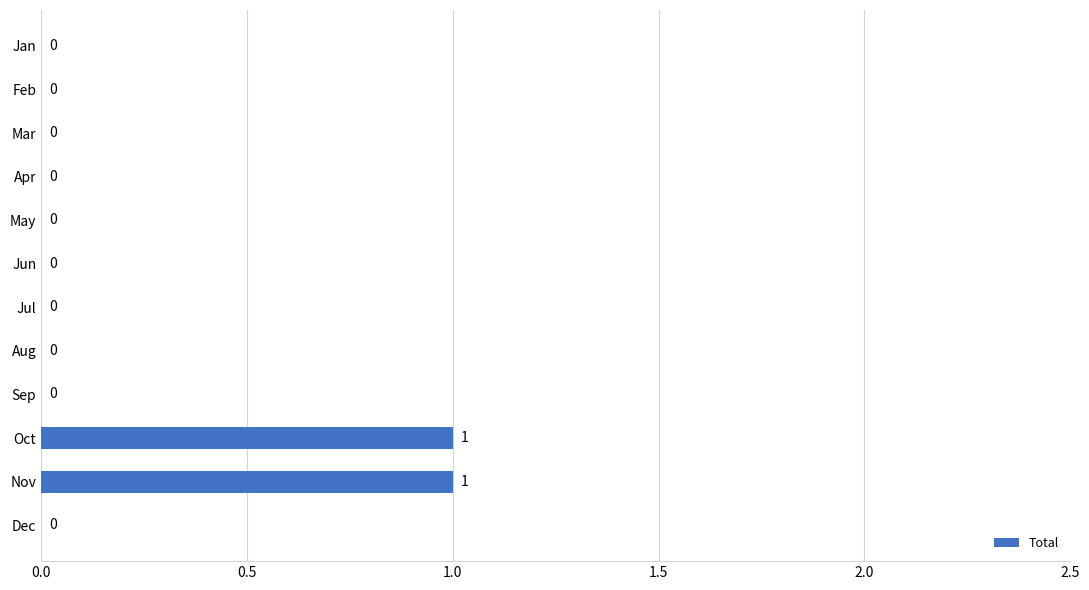

Count the number of data series in this chart.

1